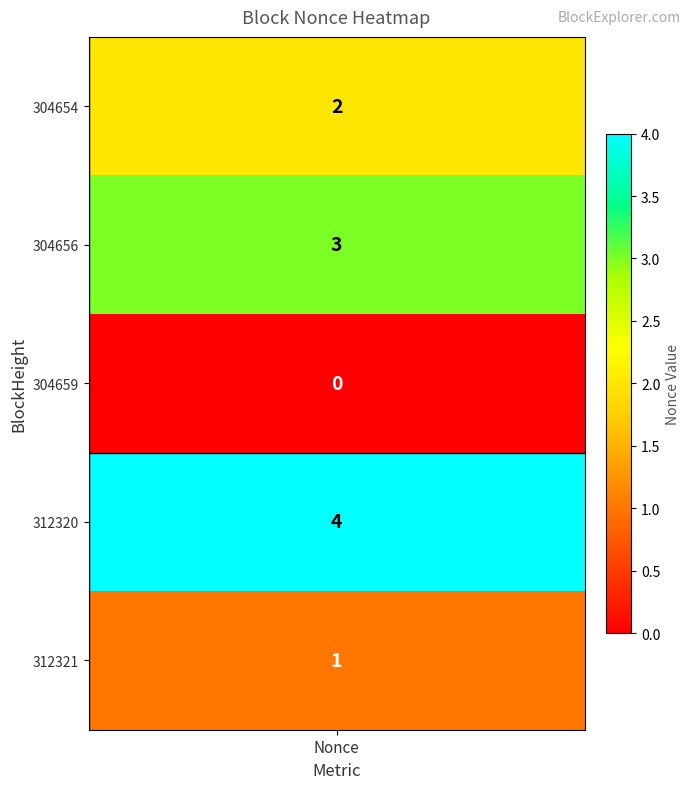

Which series has the widest spread of values?

312320